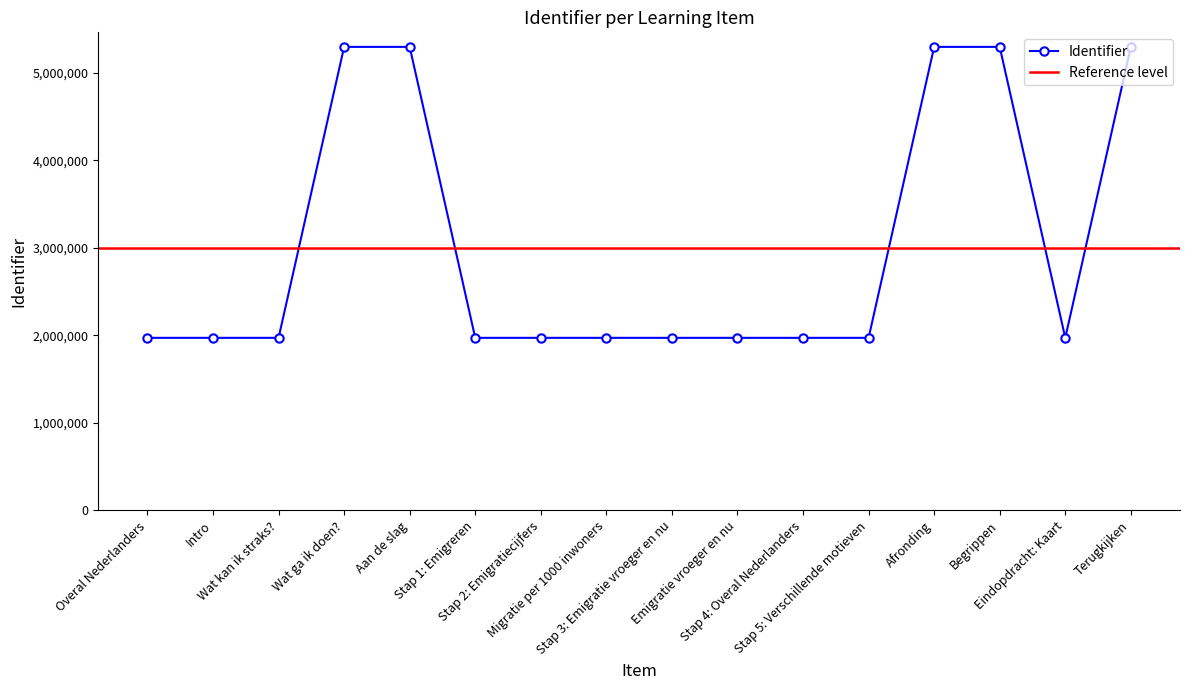

How many points are lower than both their immediate neighbors (excluding endpoints)?

2